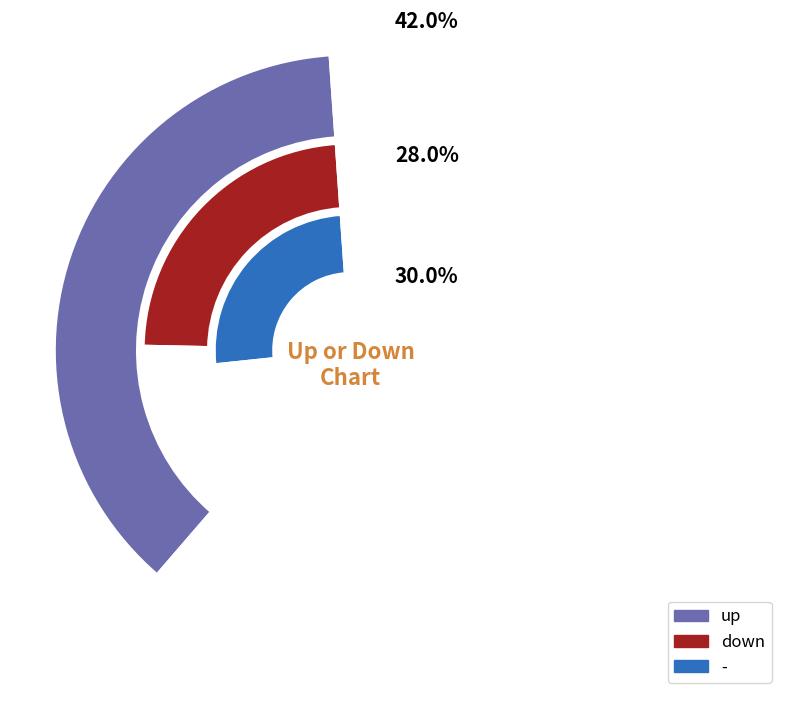

To the nearest percent, what portion does down represent?

28%